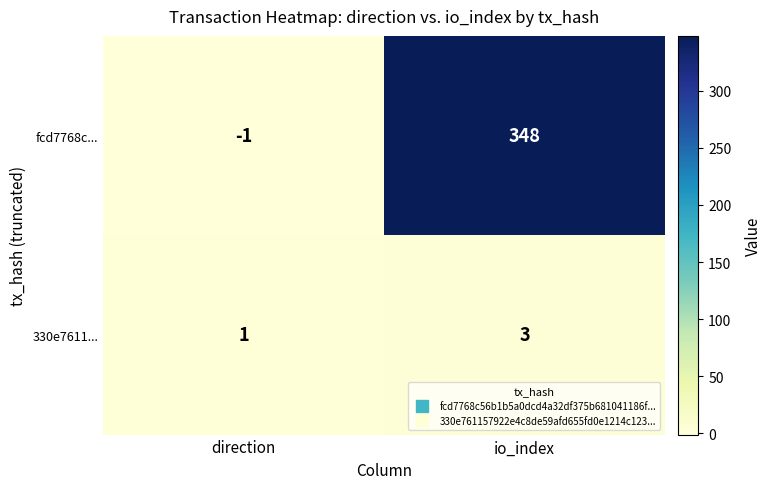

What is the total value across all series at io_index?

351